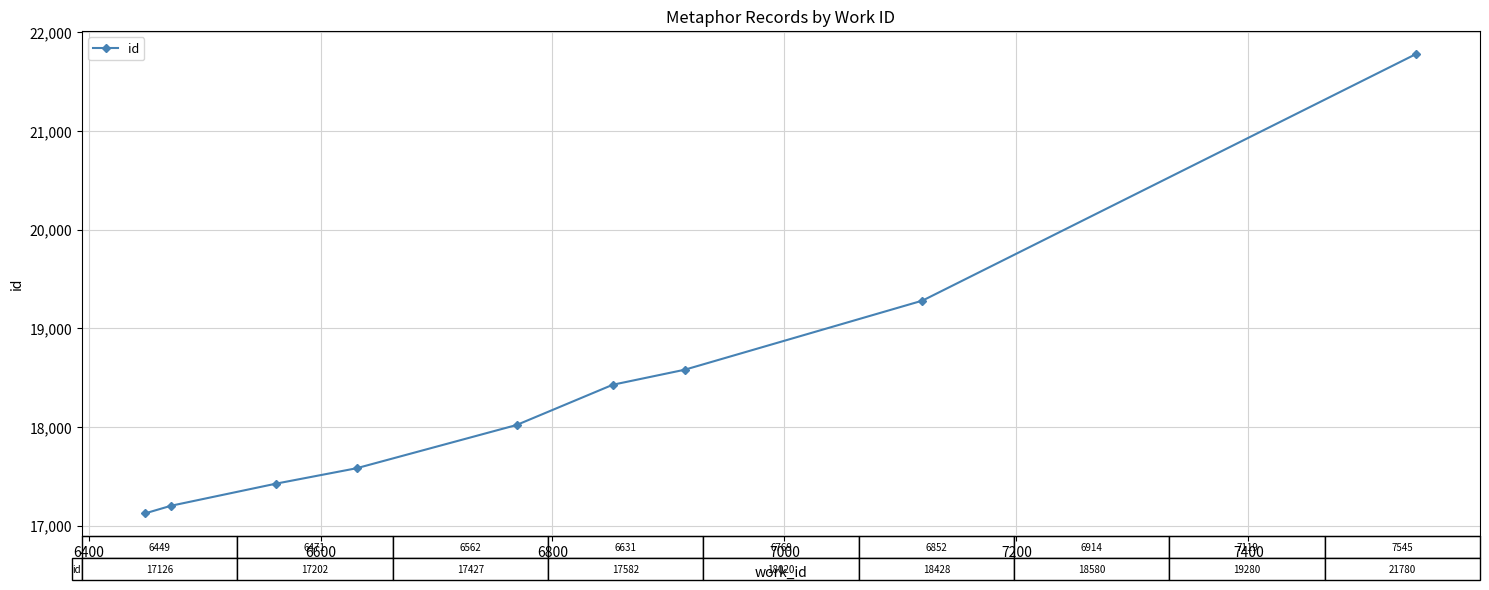

What is the minimum value shown in the chart?

17126